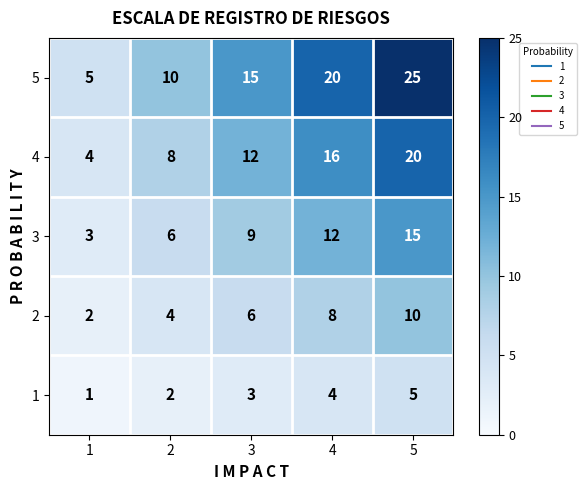

The value of 3 at 5 is 27. True or false?

False